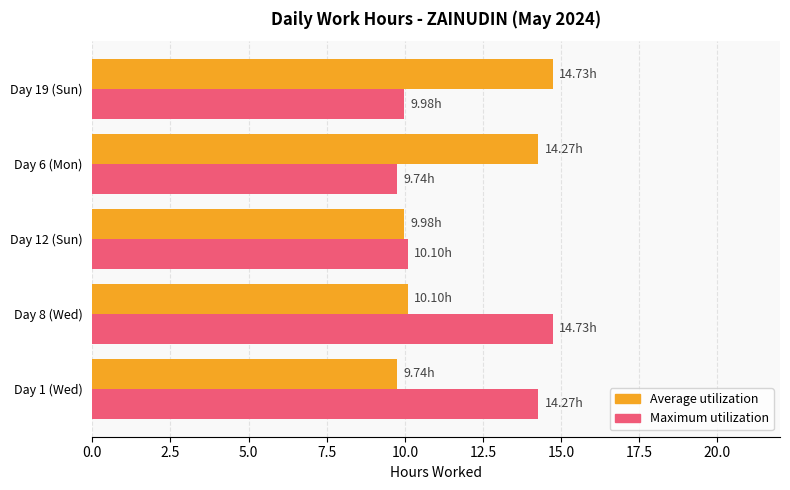

Is the value of Average utilization at Day 6 (Mon) greater than the value of Maximum utilization at Day 12 (Sun)?

Yes